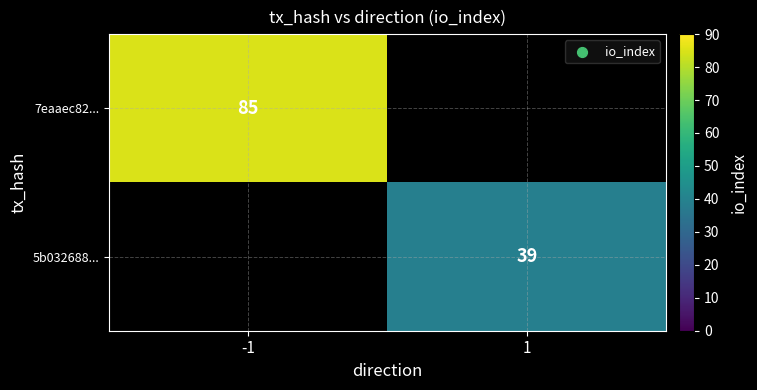

The 7eaaec82... series shows 85 at -1. True or false?

True